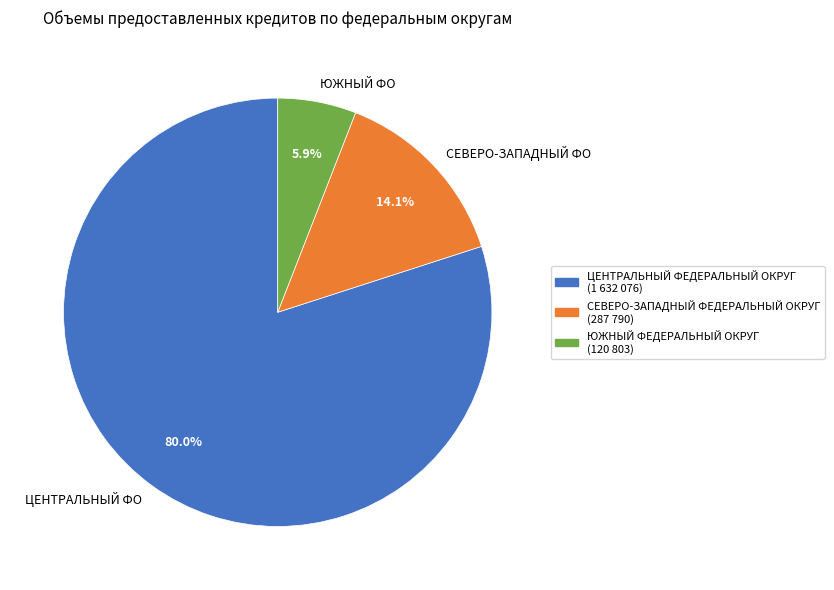

Which slice is the largest?

ЦЕНТРАЛЬНЫЙ ФЕДЕРАЛЬНЫЙ ОКРУГ